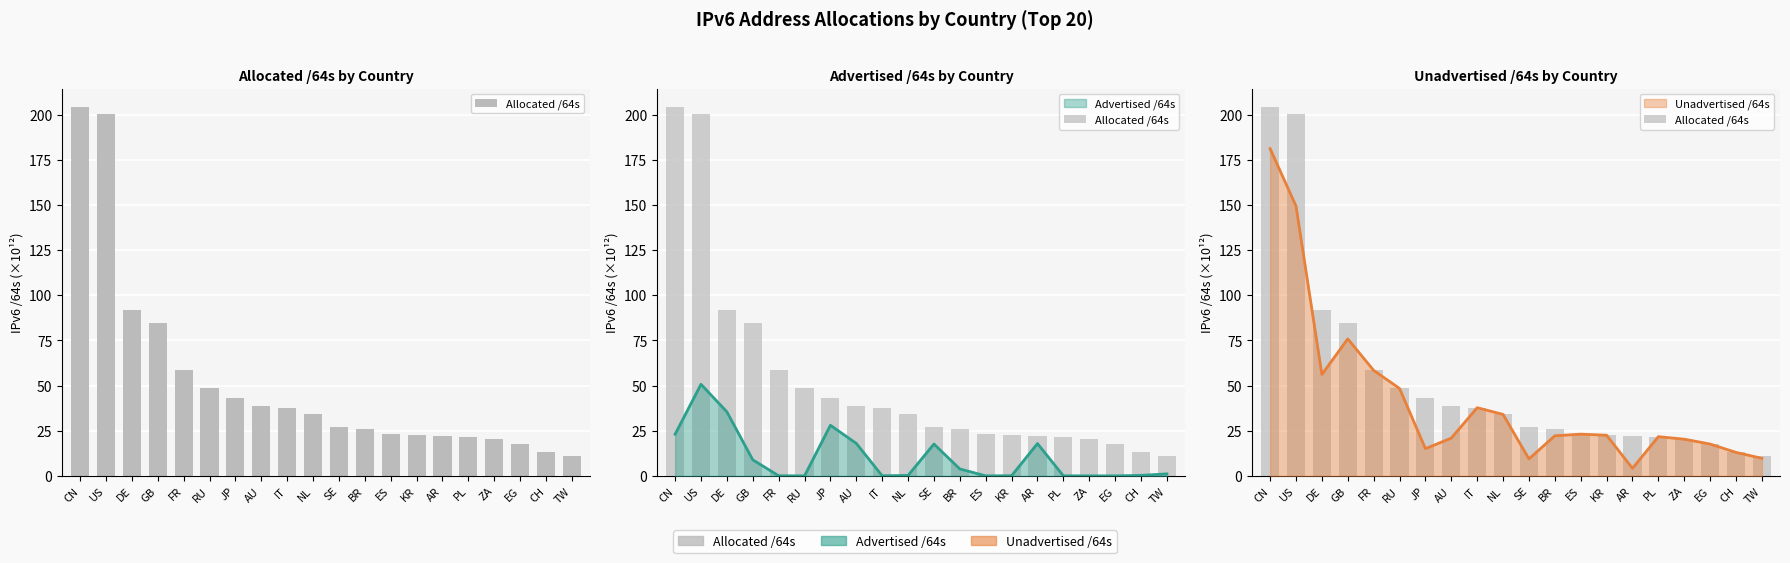

At which label does the data first exceed 34?

CN